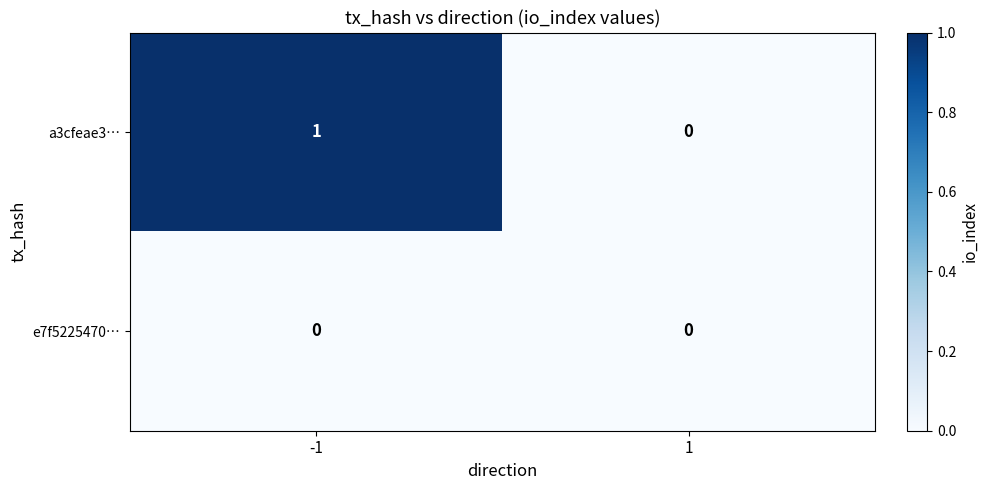

List the series in order of their overall mean, lowest first.

e7f5225470…, a3cfeae3…